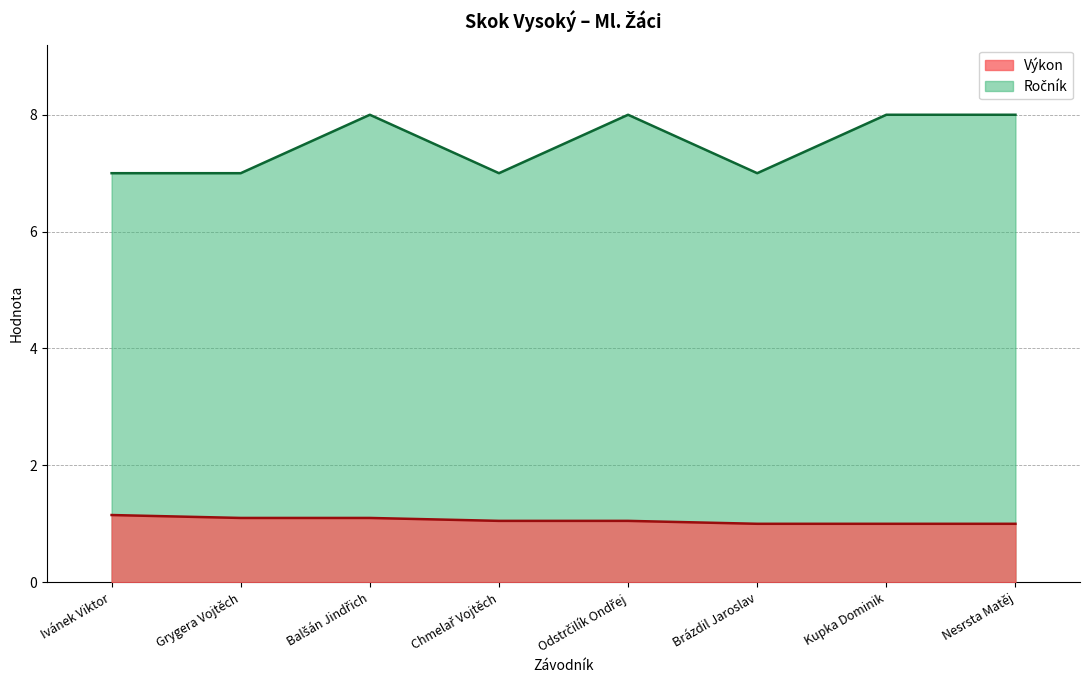

Is the value of Ročník at Odstrčilík Ondřej greater than the value of Výkon at Balšán Jindřich?

Yes